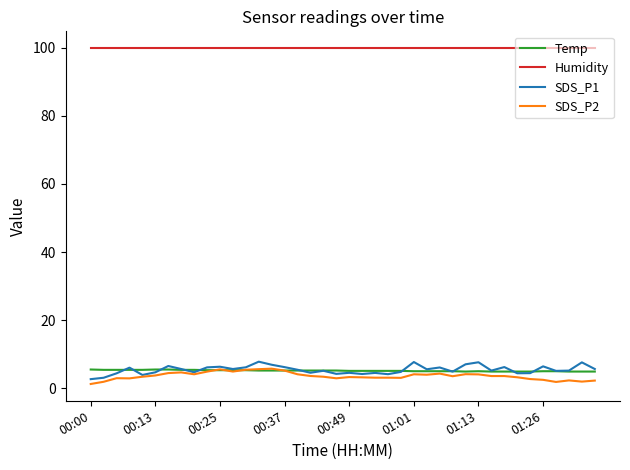

True or false: SDS_P1 and Humidity intersect in this chart.

False